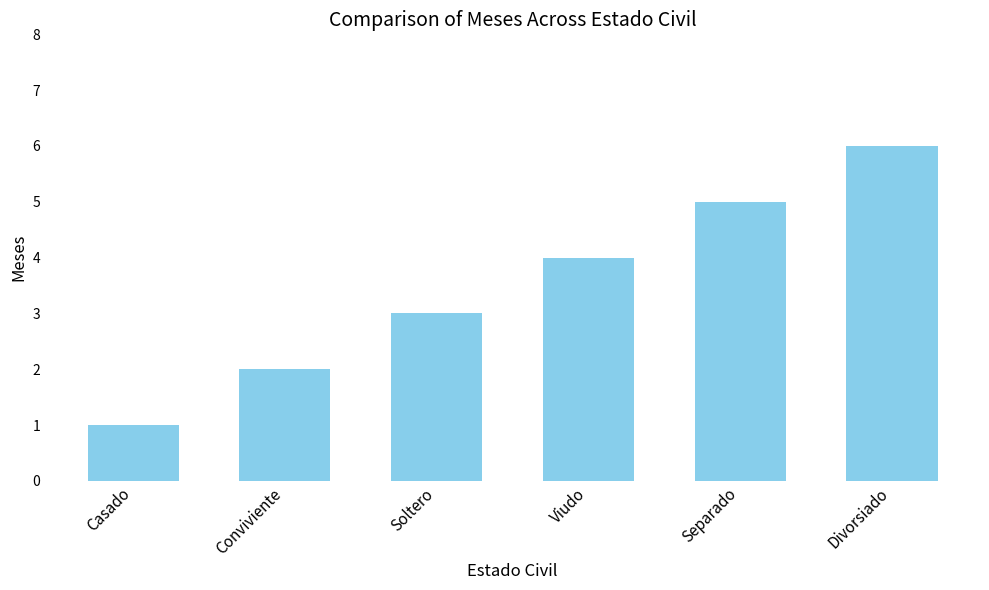

Which category has the lowest value across all series?

Casado